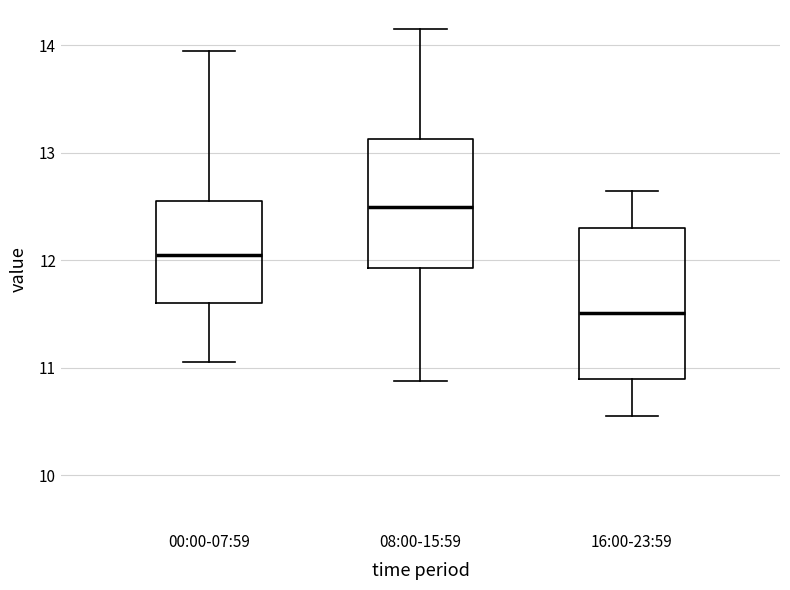

Reading left to right, read every box against the y-axis: the position of its median line, the range the box covers, and the ends of its whiskers. The values are not printed on the chart, so give them approximately, as read against the axis.

00:00-07:59: median 12.1, box 11.6 to 12.6, whiskers 11.1 to 14.0
08:00-15:59: median 12.5, box 11.9 to 13.1, whiskers 10.9 to 14.2
16:00-23:59: median 11.5, box 10.9 to 12.3, whiskers 10.6 to 12.7